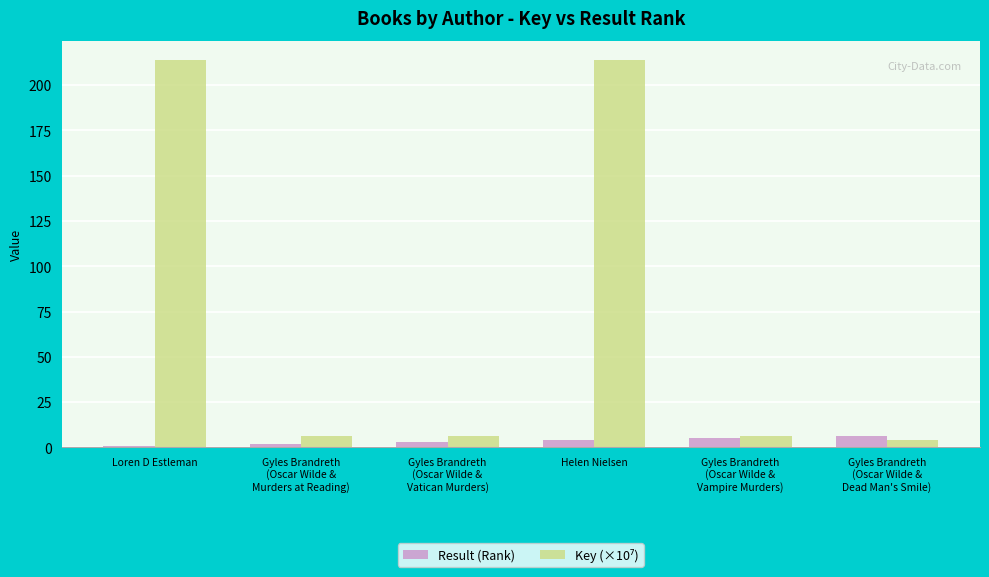

What is the value of the Result (Rank) bar at the 4th from the left?

4.0